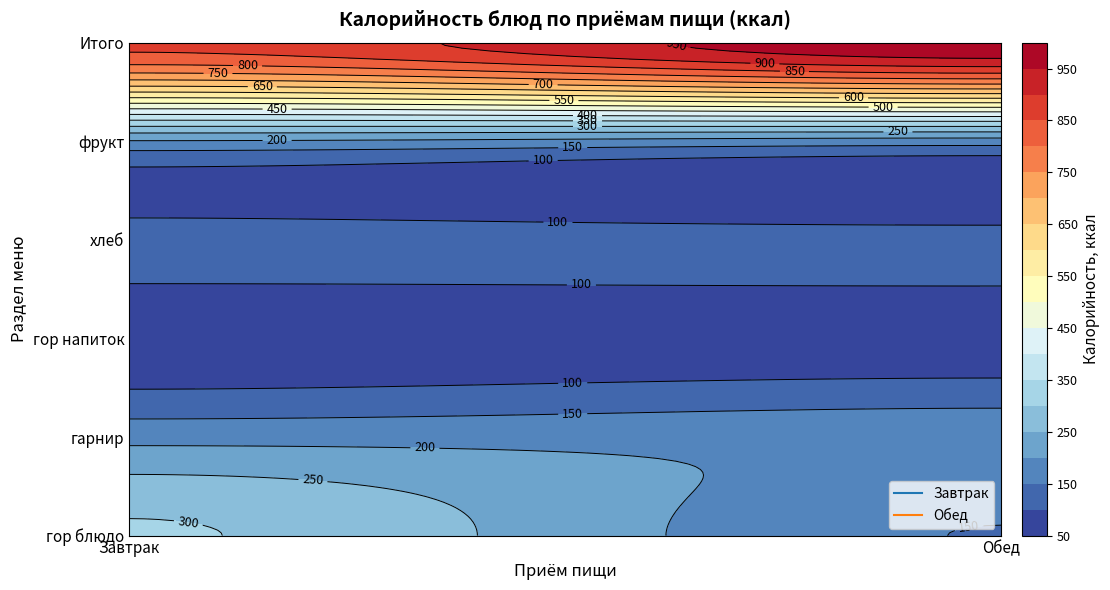

The Обед series shows 183.8 at гарнир. True or false?

True